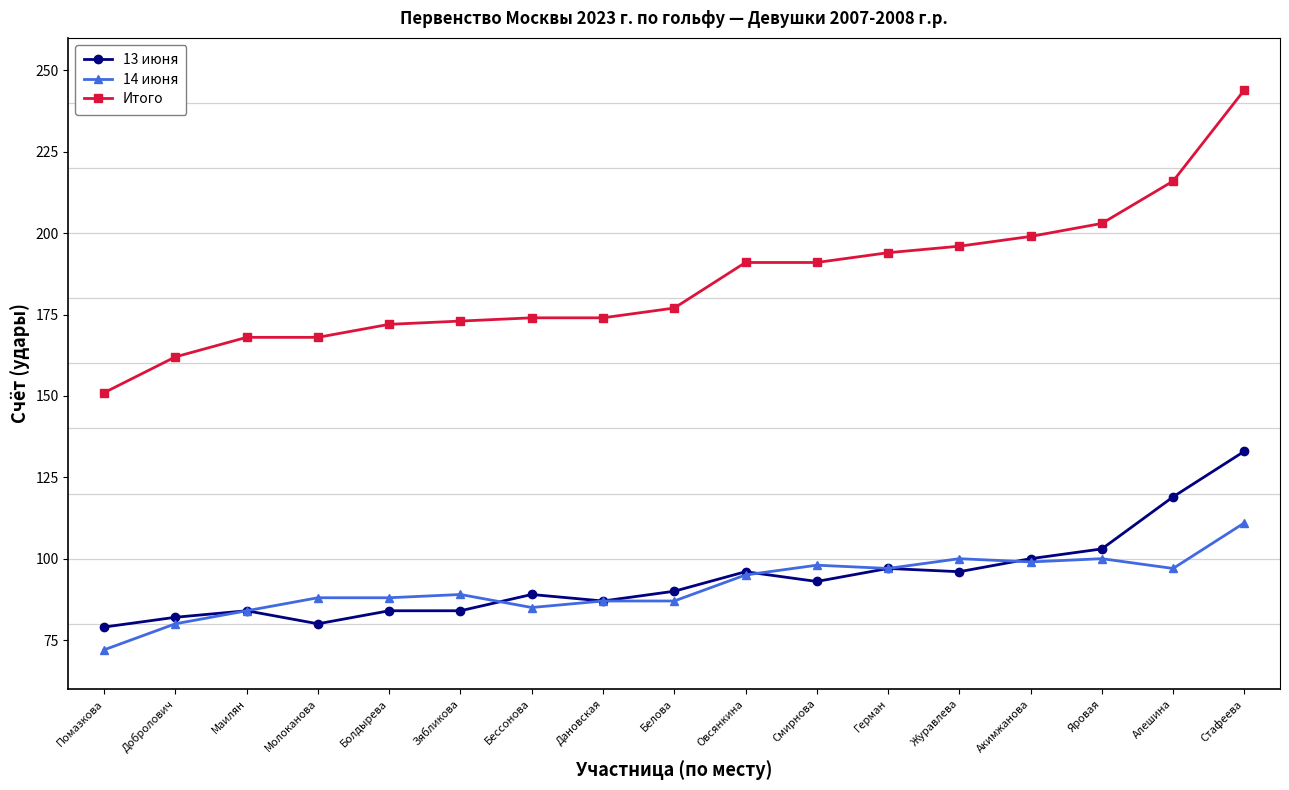

Which label corresponds to the largest value in the chart?

Стафеева